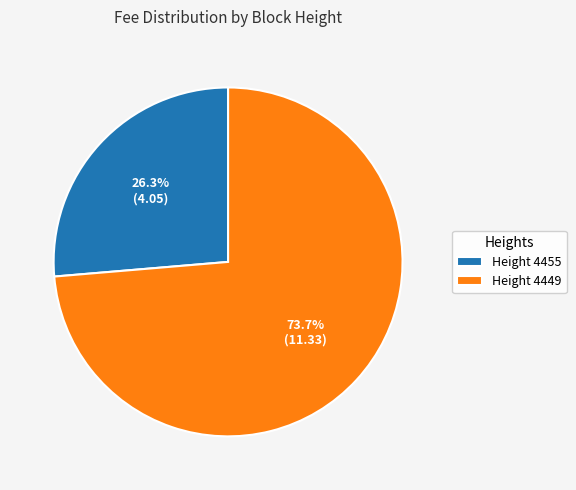

Approximately how many times larger is the value at Height 4449 compared to Height 4455?

2.8